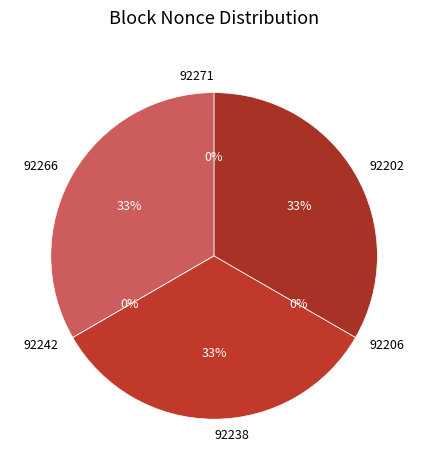

The 92202 slice represents 33% of the pie. True or false?

True